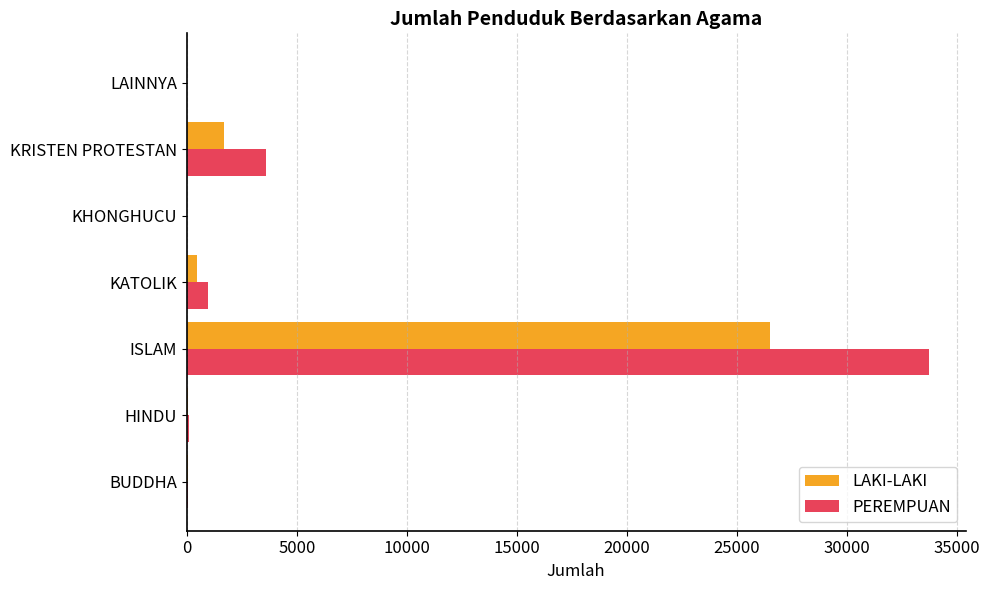

What is the total value across all series at ISLAM?

60254